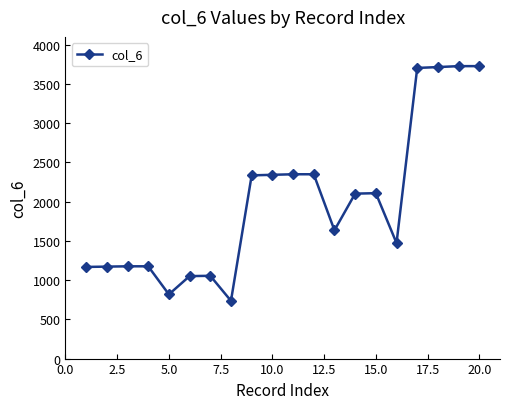

What is the value of the 16th point from the left?

1472